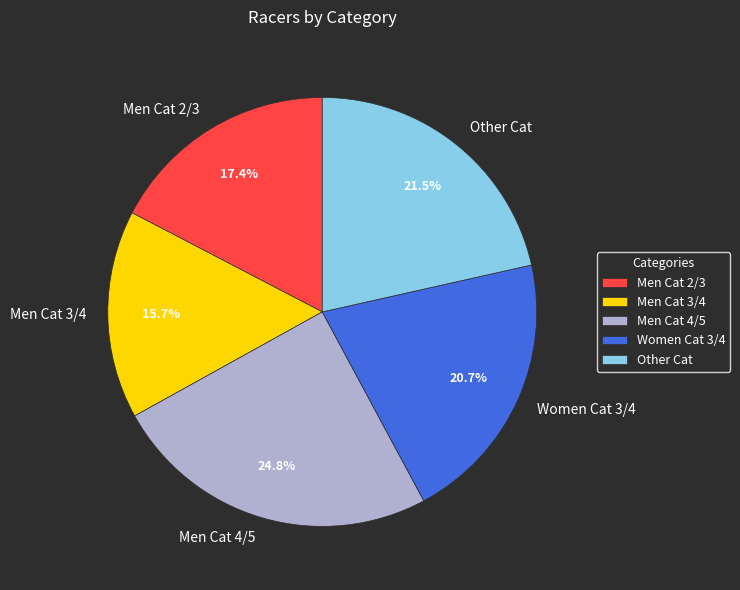

Is it true that Men Cat 4/5 is 35% of the pie?

False